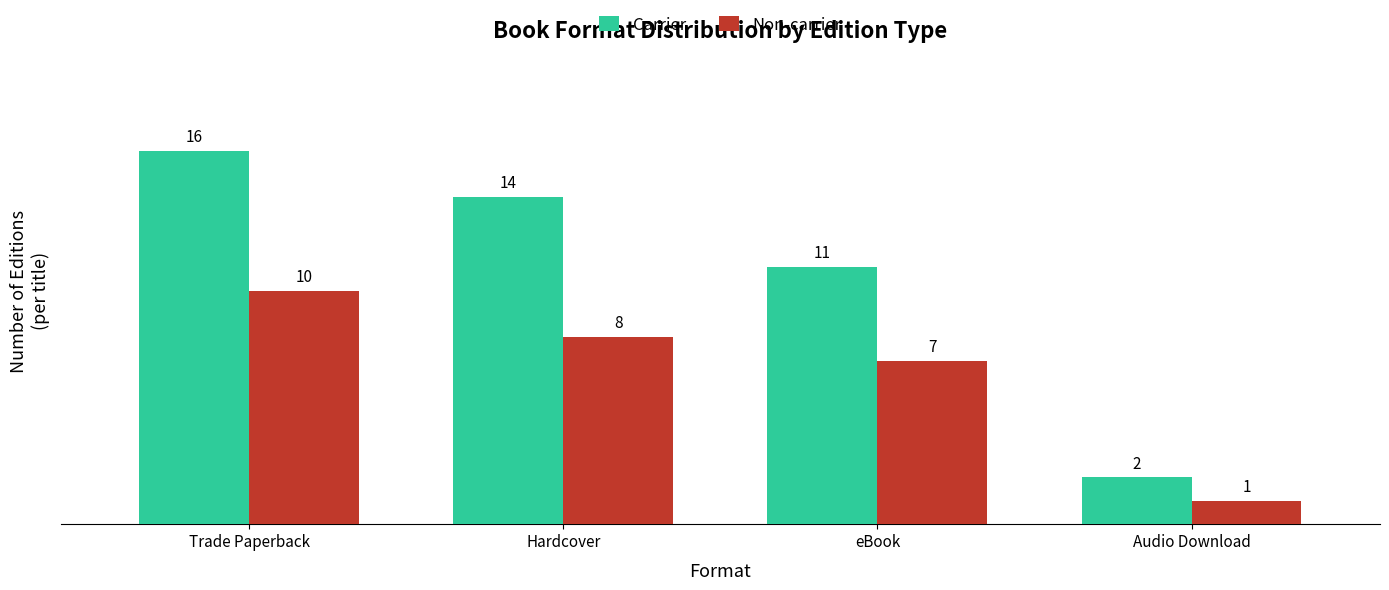

What is the value of the Non-carrier bar at the 2nd from the left?

8